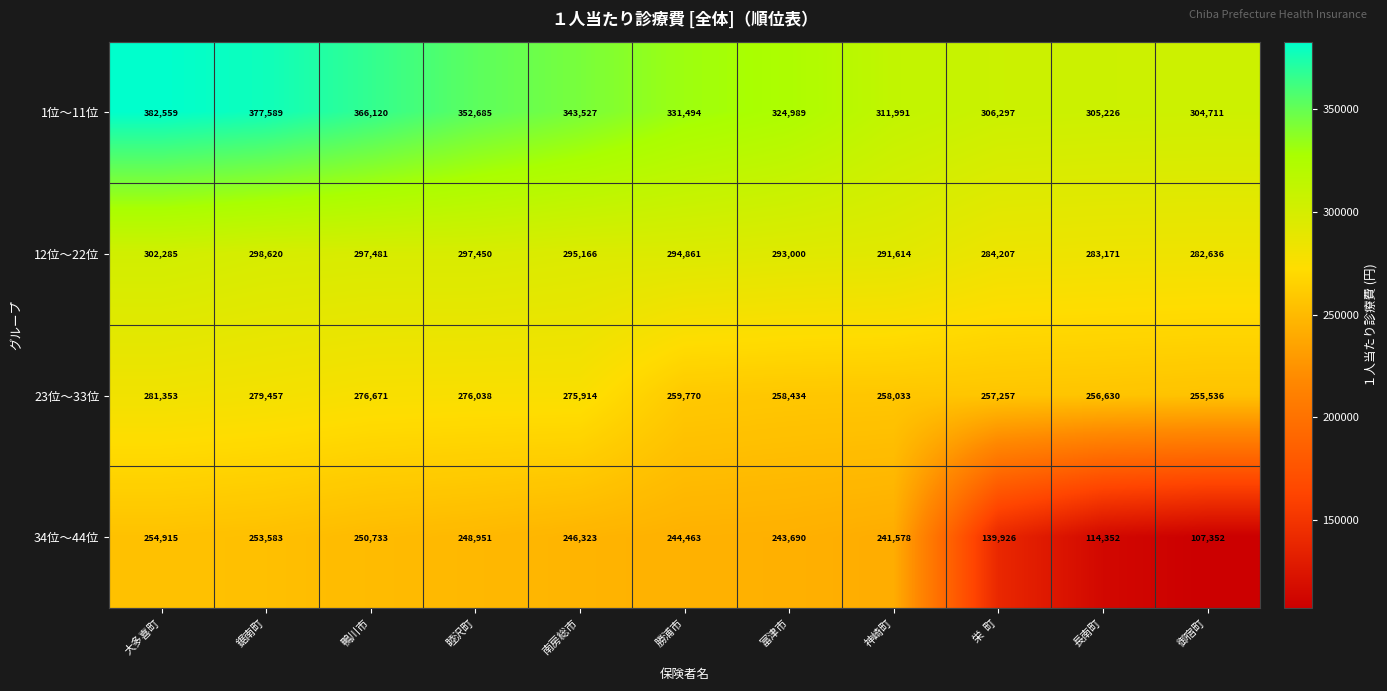

What value does the 12位〜22位 series have at 睦沢町, to the nearest 50?

297450